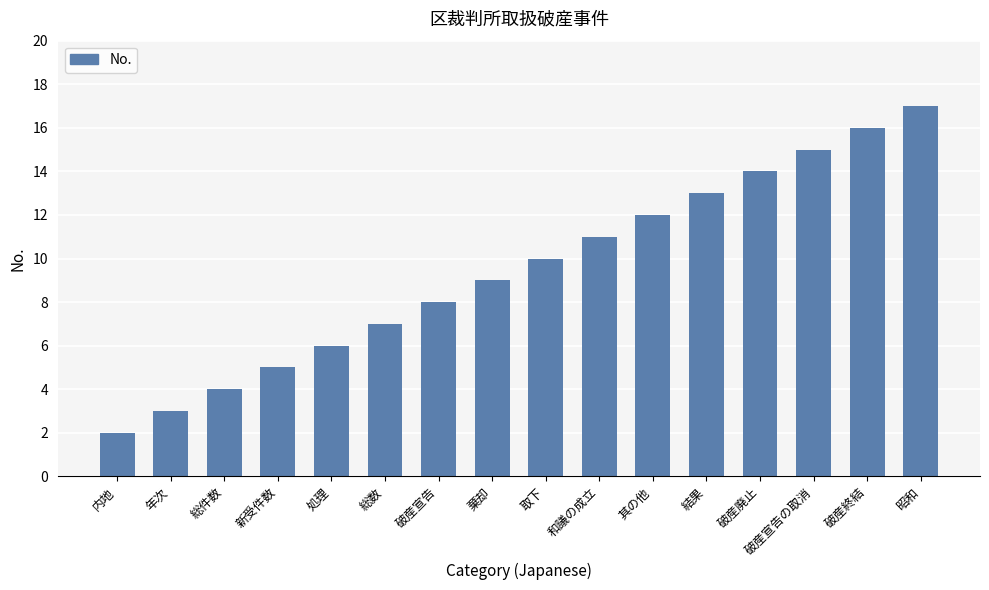

Read the value at 破産宣告の取消.

15